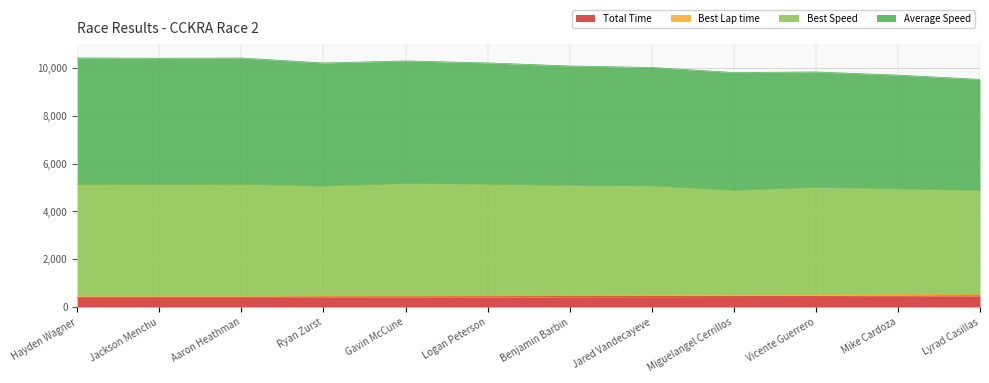

Does the chart have visible grid lines?

Yes